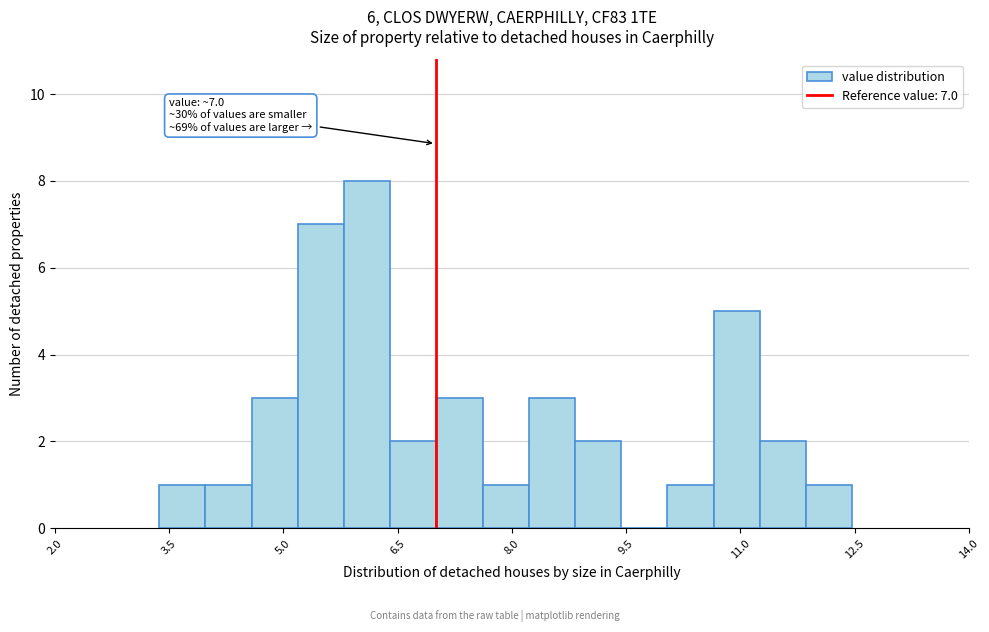

Read against the x-axis, roughly where is the centre of the tallest bar?

6.2